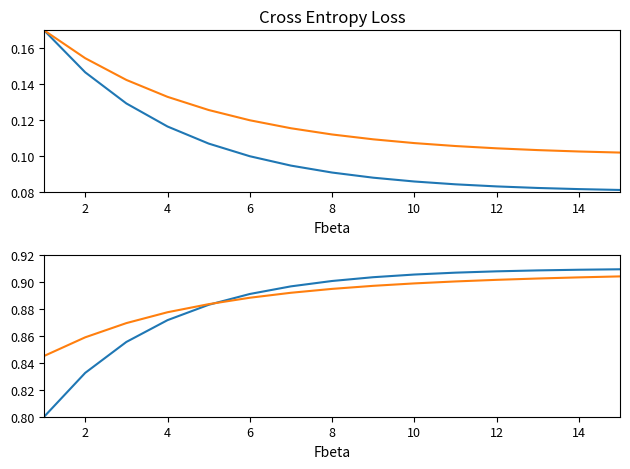

Is it true that Identifier (train) equals 0.9 at 10?

True